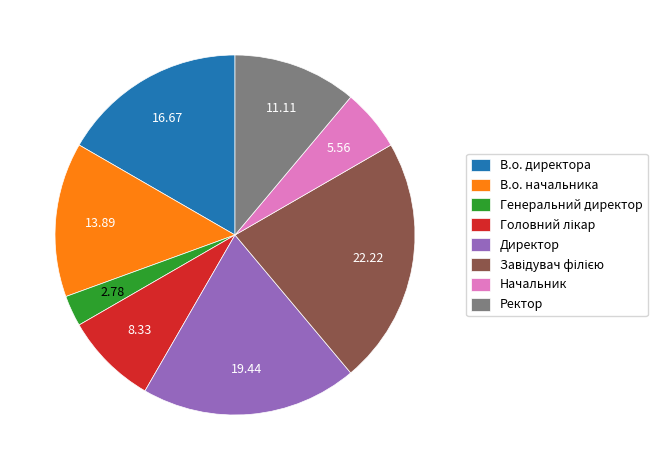

Is there any slice that represents more than half of the pie?

No